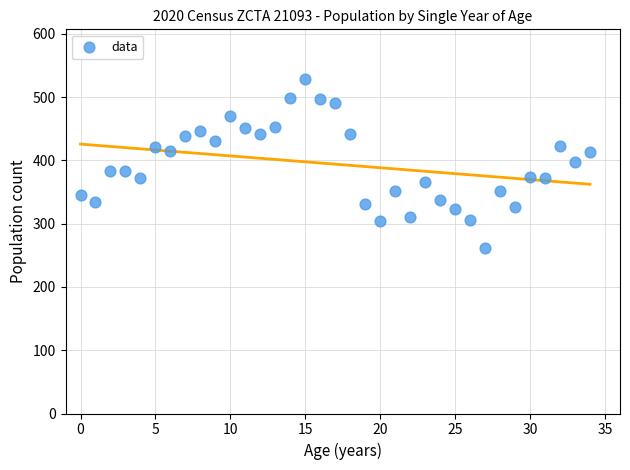

What is the range of Y values (max minus min)?

267